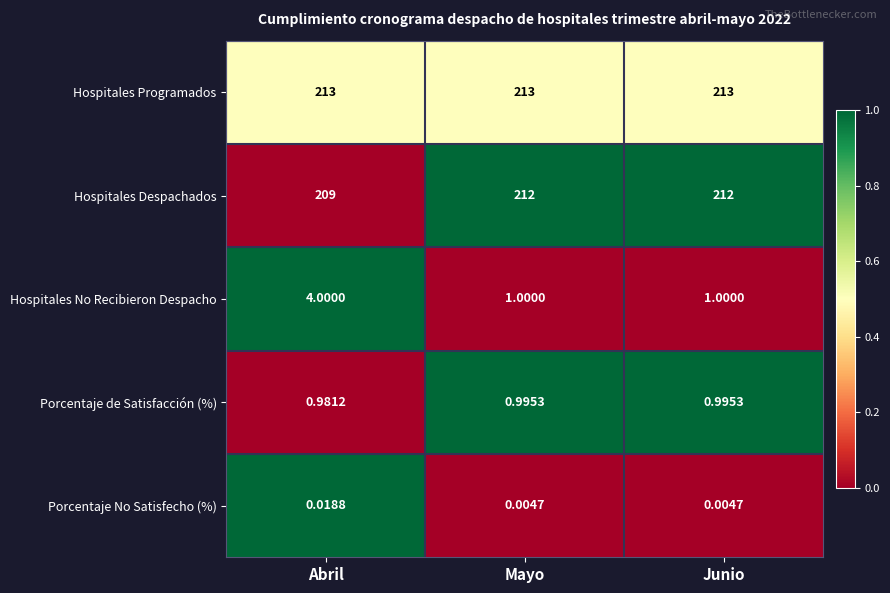

Is the value of Porcentaje No Satisfecho (%) at Abril greater than the value of Hospitales Programados at Mayo?

No